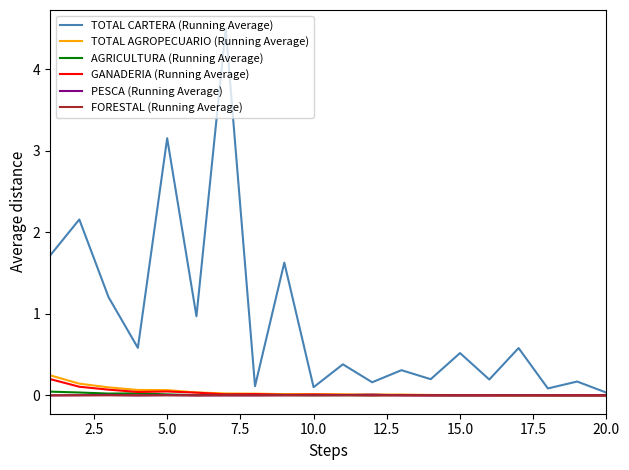

Which series has the largest total across all categories?

TOTAL CARTERA (Running Average)